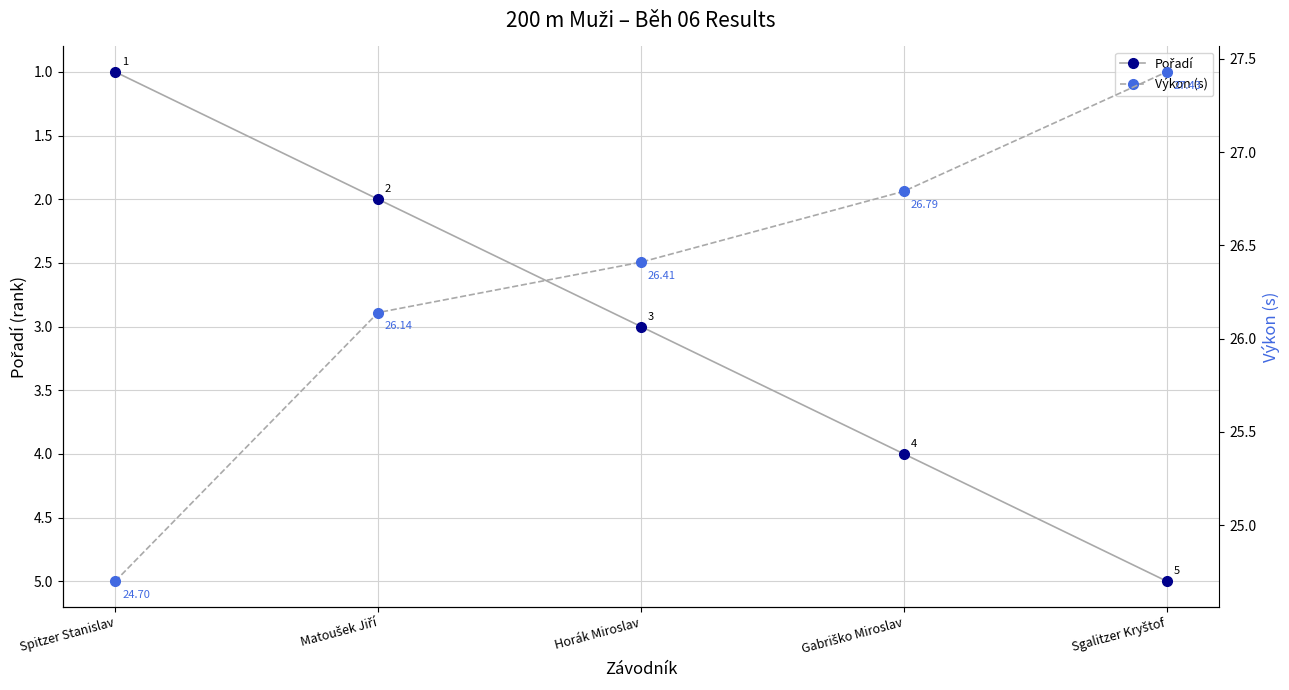

List the series in order of their peak value, lowest first.

Pořadí, Výkon (s)